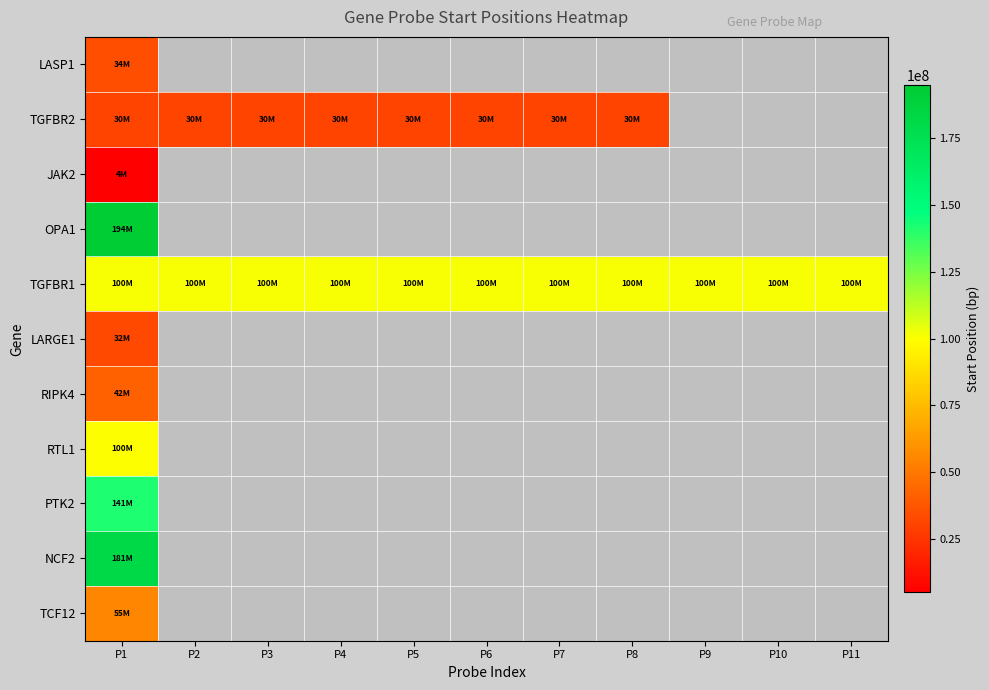

Which series has the widest spread of values?

TGFBR2